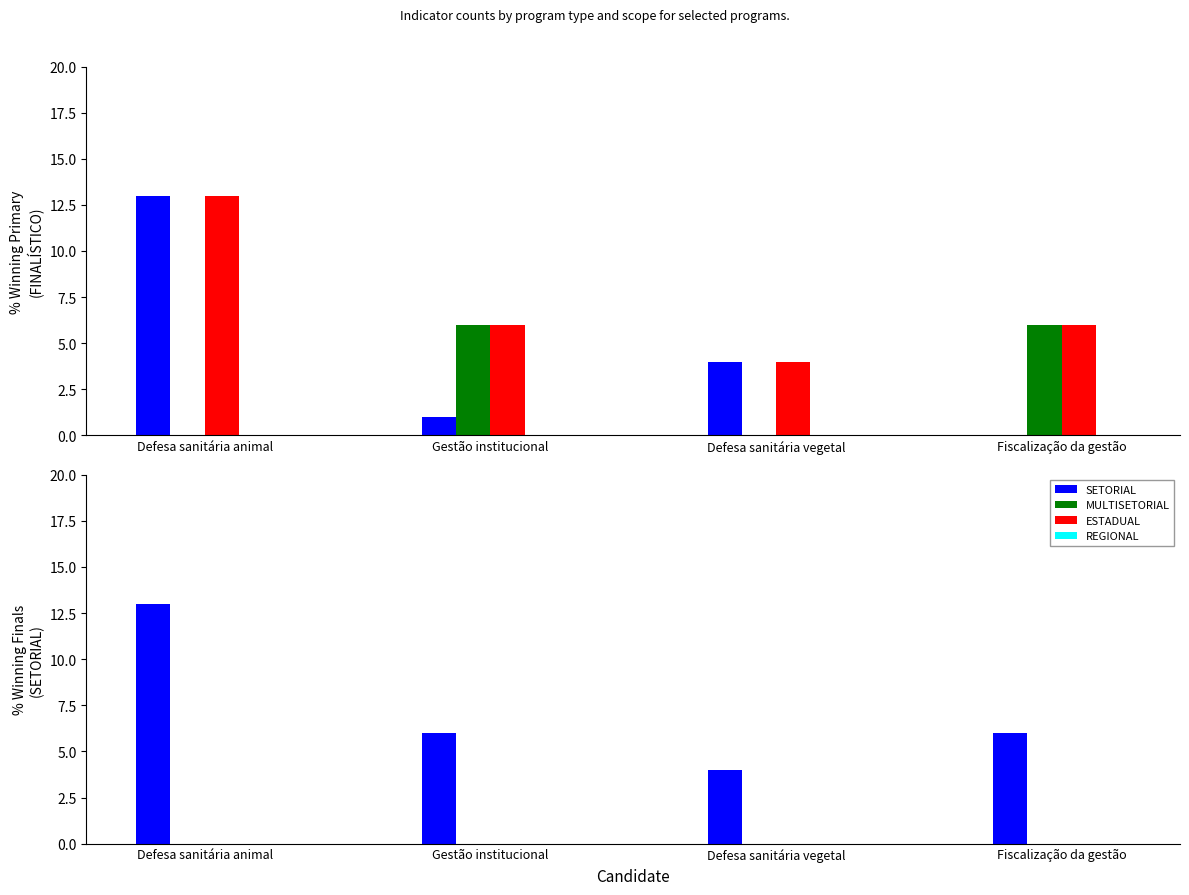

What is the total value across all series at Defesa sanitária vegetal?

8